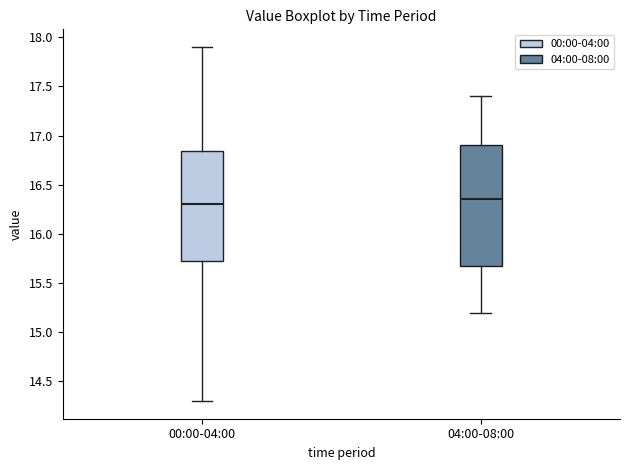

Reading left to right, transcribe this box plot: for each box, give where its median line is, the range the box spans, and where its two whiskers end, as read against the y-axis. The values are not printed on the chart, so give them approximately, as read against the axis.

00:00-04:00: median 16.30, box 15.70 to 16.85, whiskers 14.30 to 17.90
04:00-08:00: median 16.35, box 15.70 to 16.90, whiskers 15.20 to 17.40